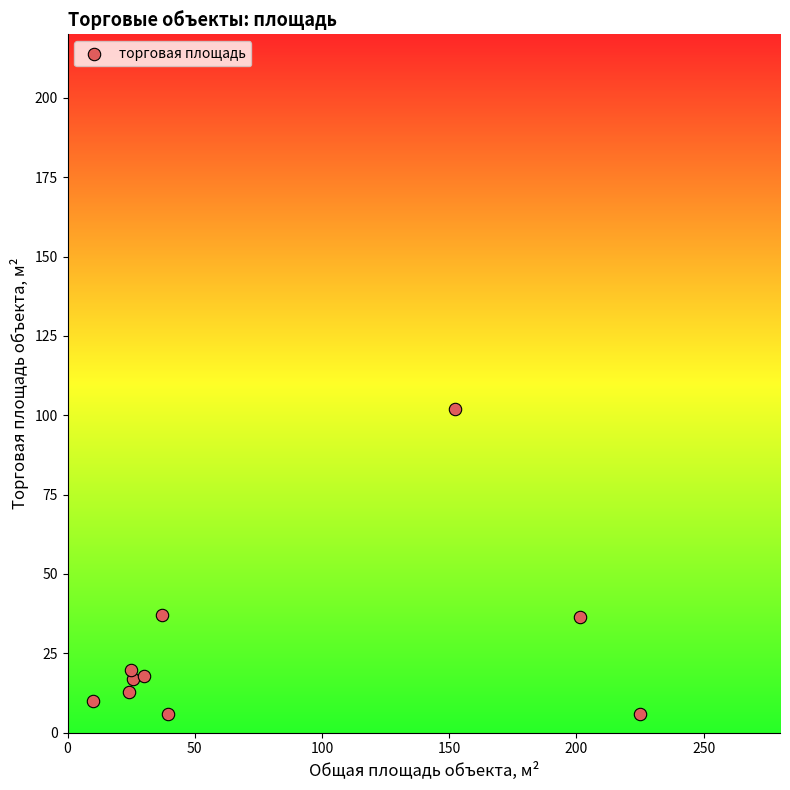

What is the range of Y values (max minus min)?

96.0